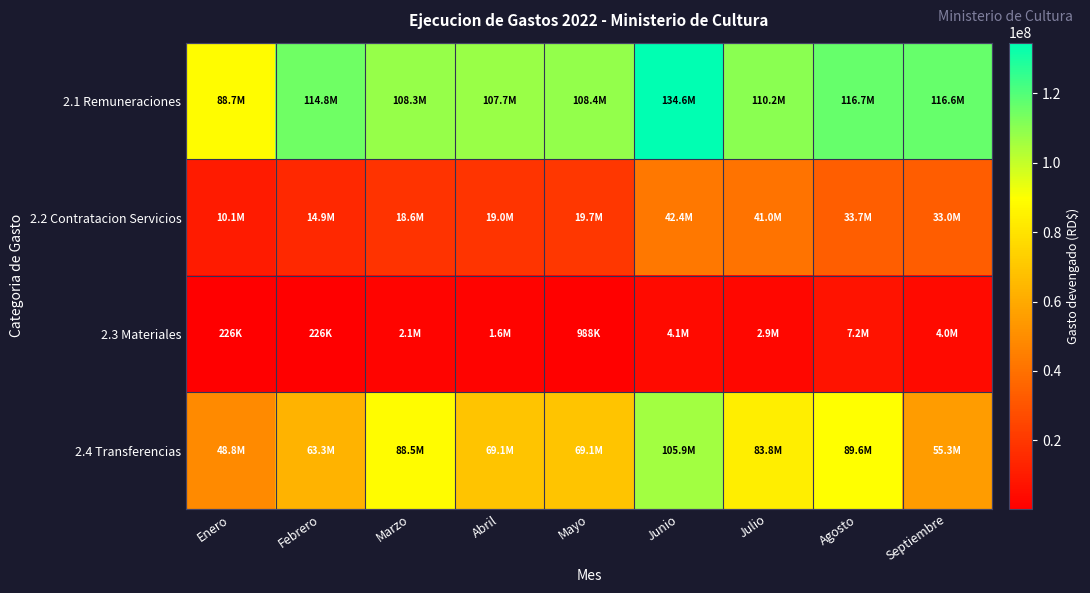

What is the spread (max minus min) of values at Abril?

106058682.7